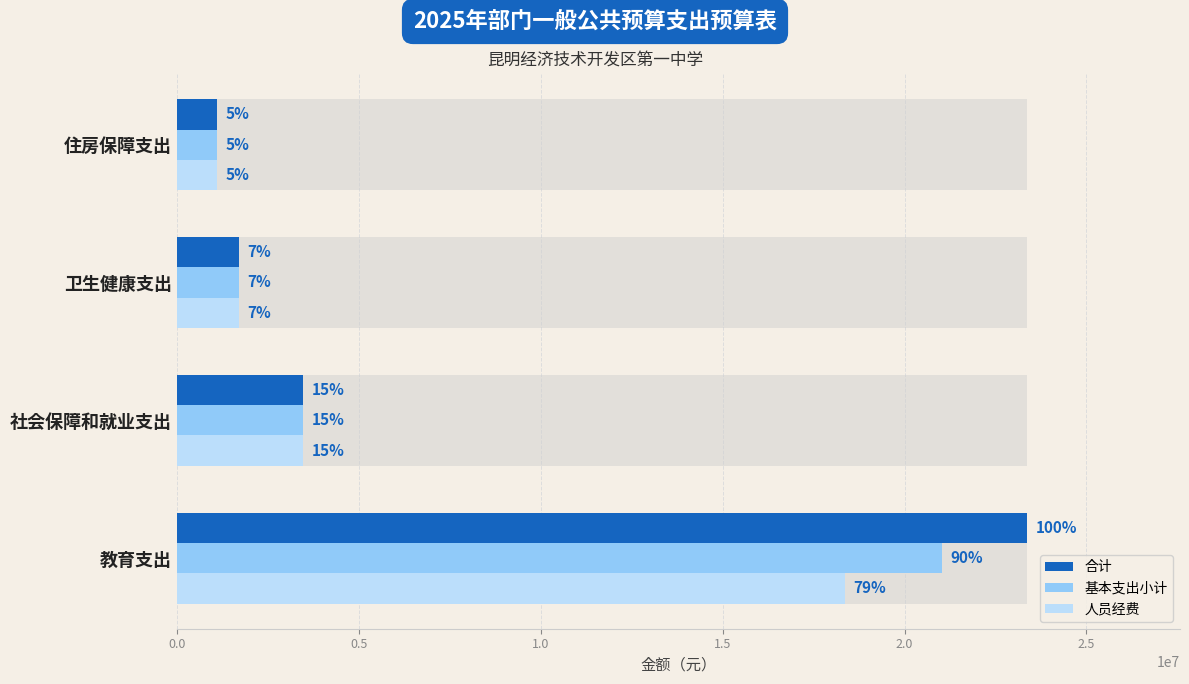

True or false: 合计 has a value of 762229.7 at 0.5.

False